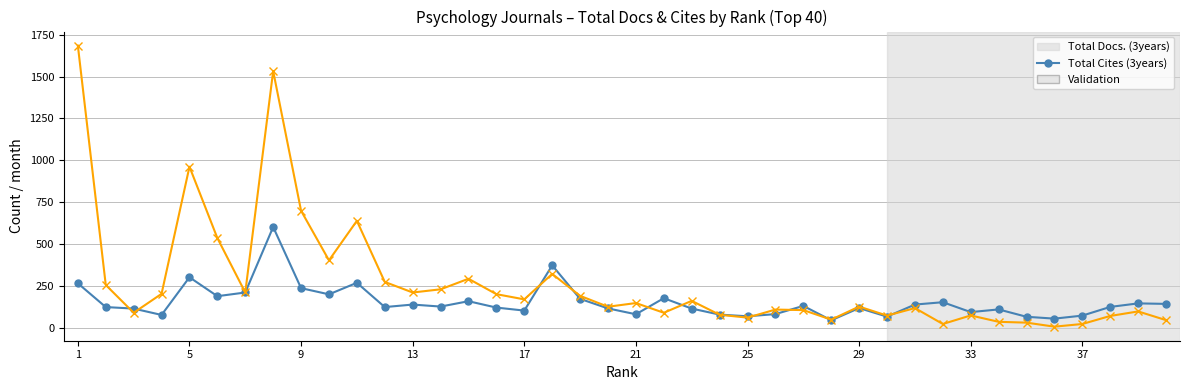

Which series has the largest total across all categories?

Total Cites (3years)